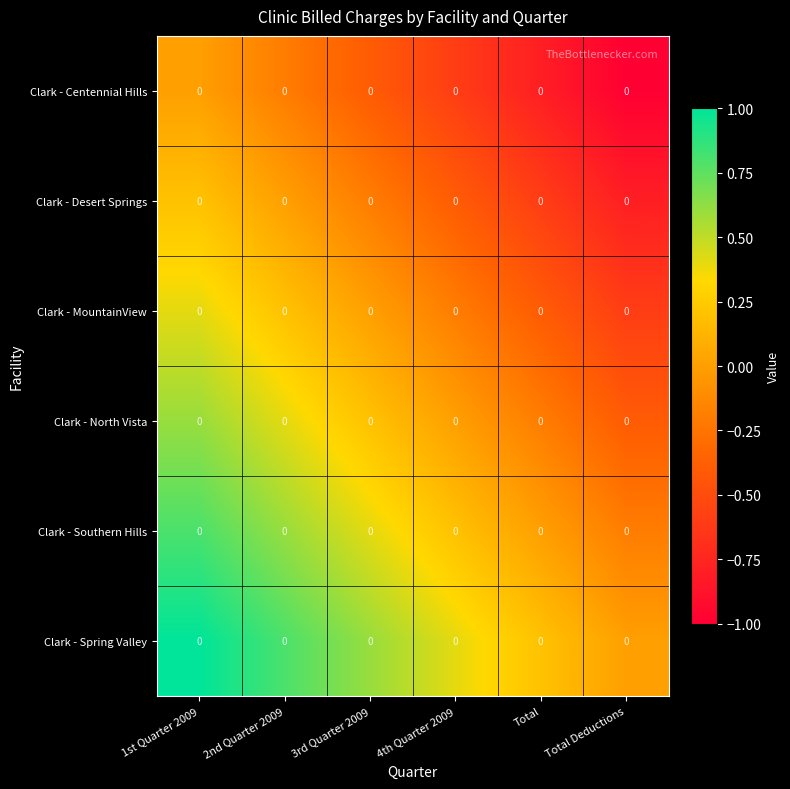

The value of Clark - North Vista at 1st Quarter 2009 is 0.3. True or false?

False